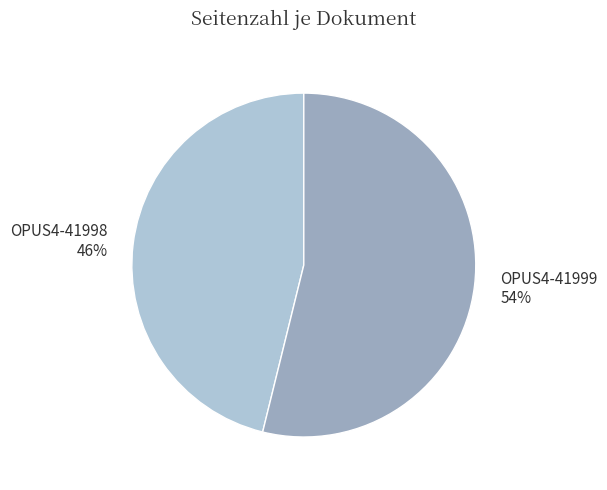

Rank the categories by value from lowest to highest.

OPUS4-41998, OPUS4-41999